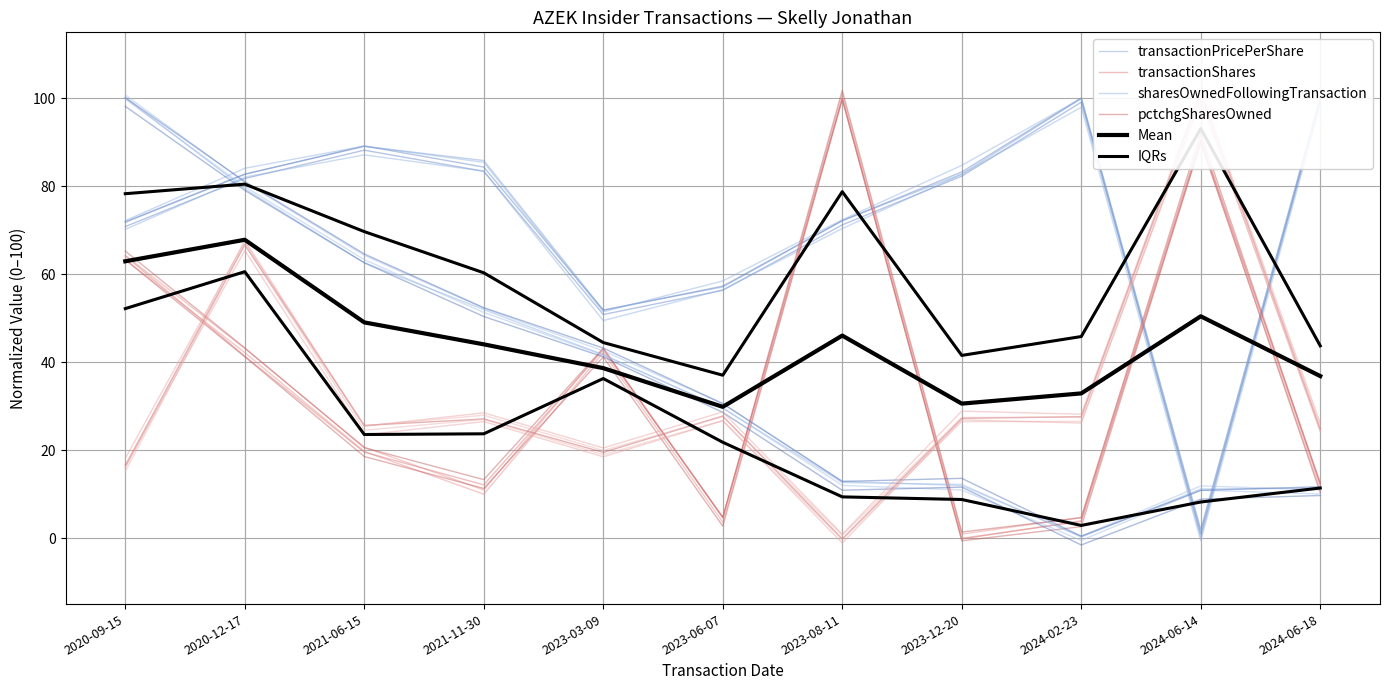

Which series ends up on top after the final intersection of sharesOwnedFollowingTransaction and pctchgSharesOwned?

pctchgSharesOwned